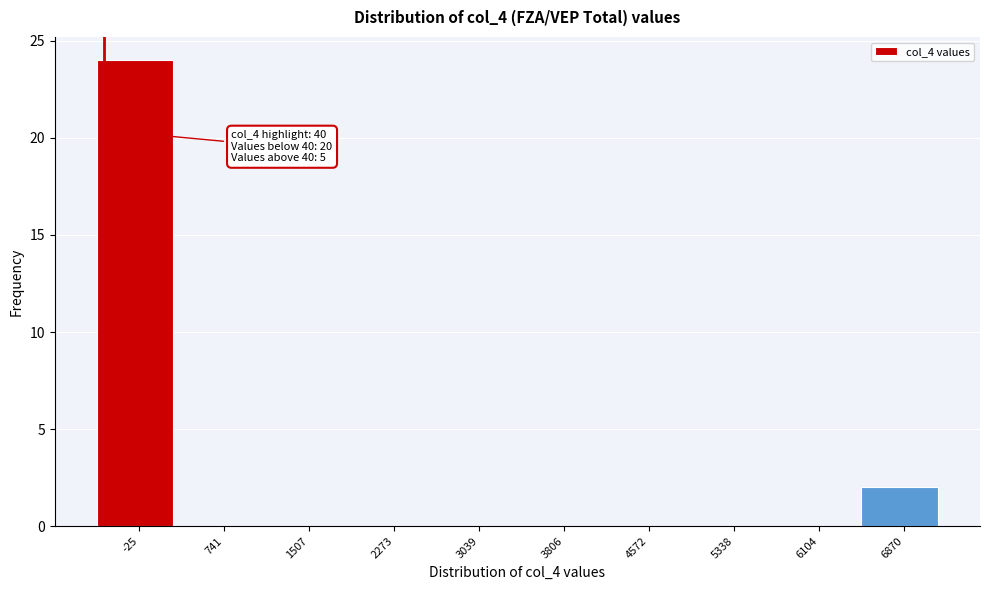

Reading left to right, extract all data points from this chart.

-25=24	741=0	1507=0	2273=0	3039=0	3806=0	4572=0	5338=0	6104=0	6870=2